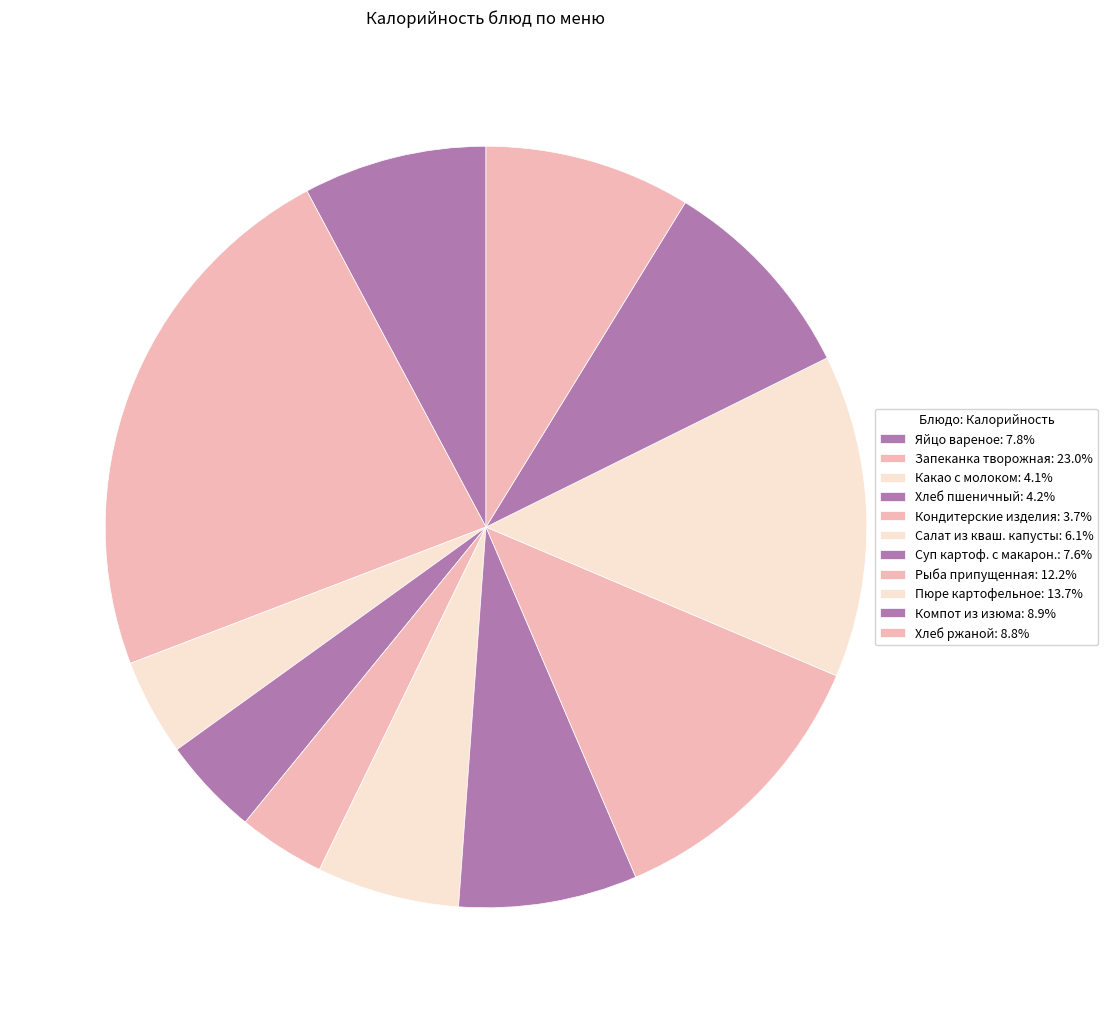

How many slices are in this pie chart?

11